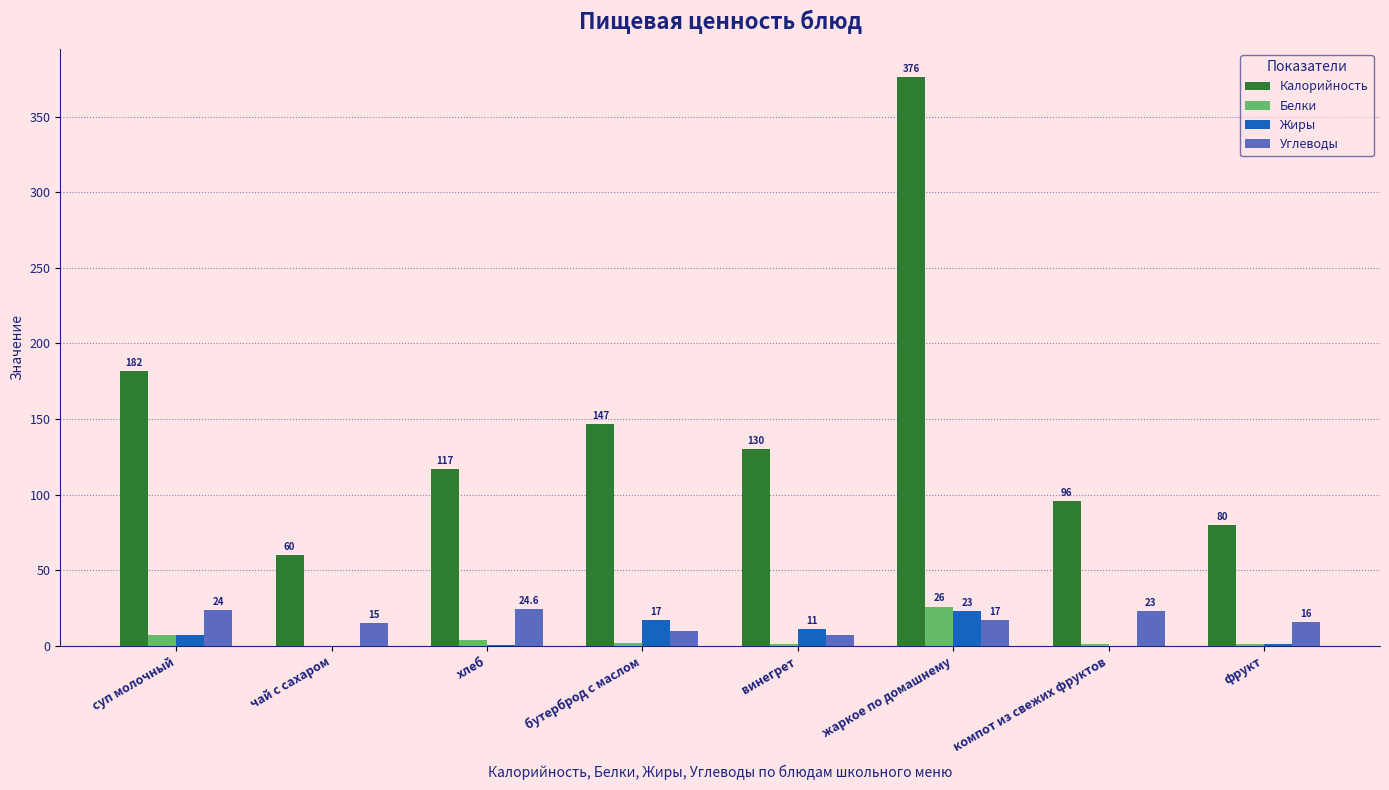

What are all the series names shown in the legend?

Калорийность, Белки, Жиры, Углеводы